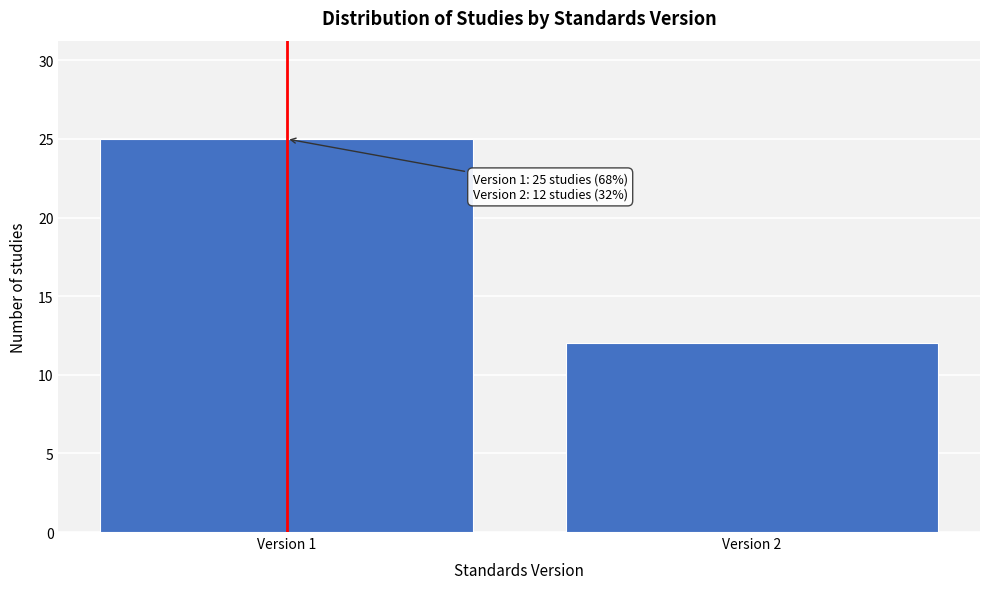

Reading right to left, list all the values displayed in this chart.

12	25